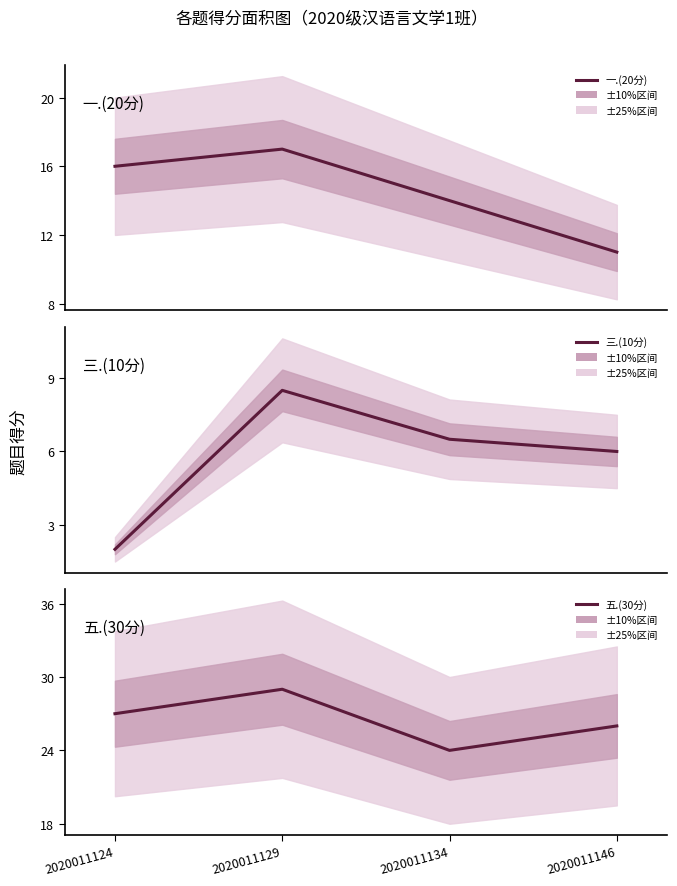

What is the maximum value shown in the chart?

29.0